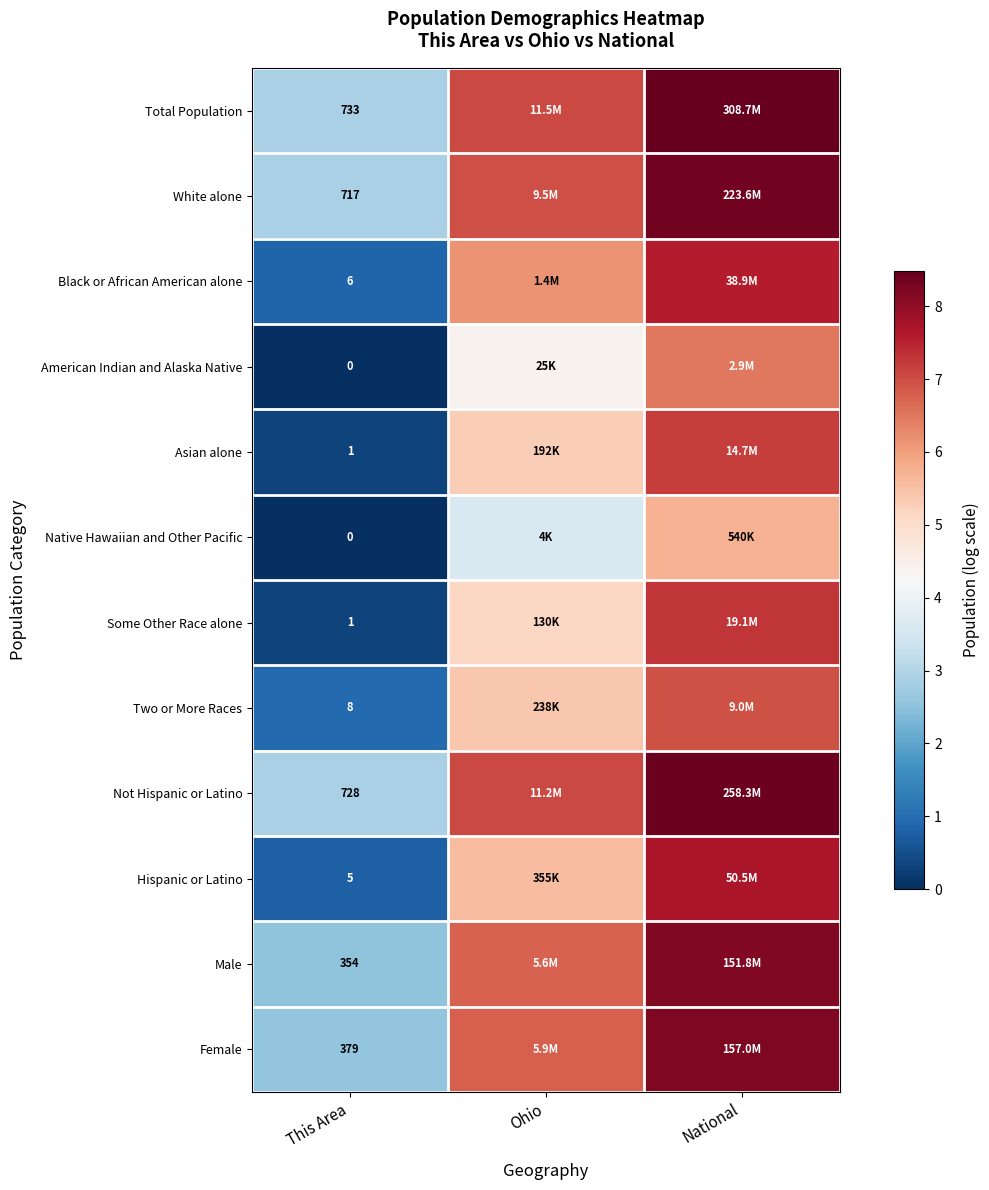

At which category does the chart reach its minimum across all series?

This Area